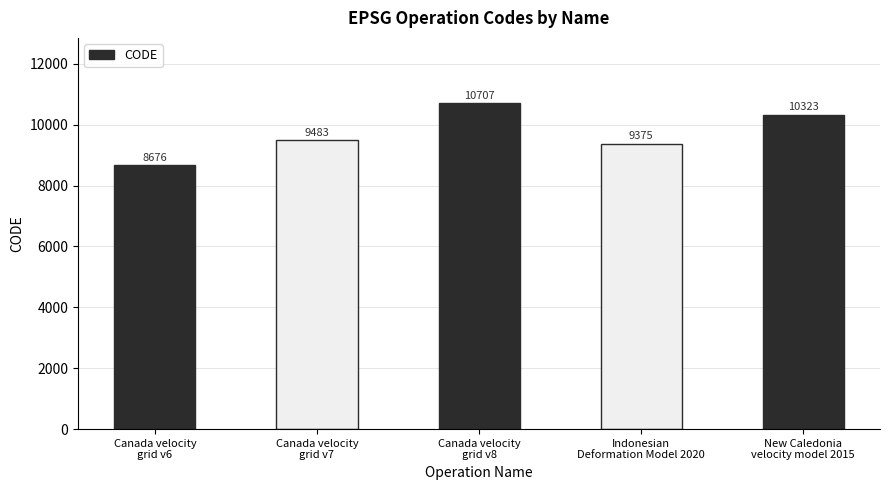

Rank the categories by value from lowest to highest.

Canada velocity
grid v6, Indonesian
Deformation Model 2020, Canada velocity
grid v7, New Caledonia
velocity model 2015, Canada velocity
grid v8